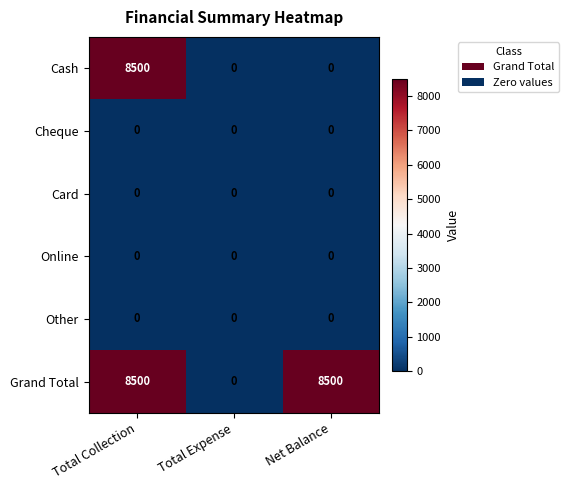

What is the maximum value shown in the chart?

8500